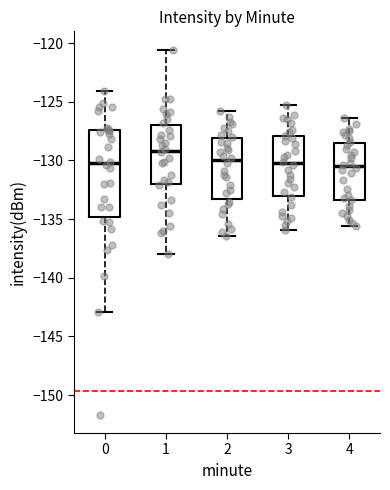

Comparing the boxes themselves (not the whiskers), which one is the tallest?

0